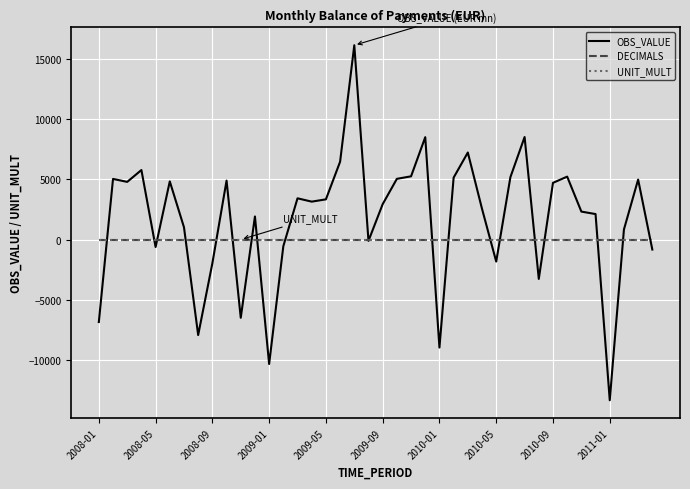

Which series has the widest spread of values?

OBS_VALUE